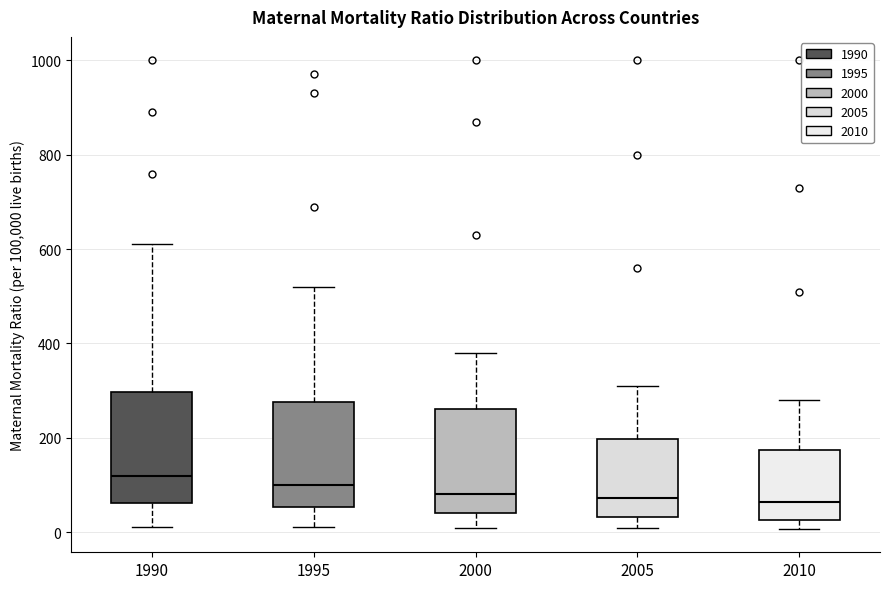

Reading left to right, transcribe this box plot: for each box, give where its median line is, the range the box spans, and where its two whiskers end, as read against the y-axis. The values are not printed on the chart, so give them approximately, as read against the axis.

1990: median 120, box 60 to 300, whiskers 20 to 620
1995: median 100, box 60 to 280, whiskers 20 to 520
2000: median 80, box 40 to 260, whiskers 0 to 380
2005: median 80, box 40 to 200, whiskers 0 to 320
2010: median 60, box 20 to 180, whiskers 0 to 280